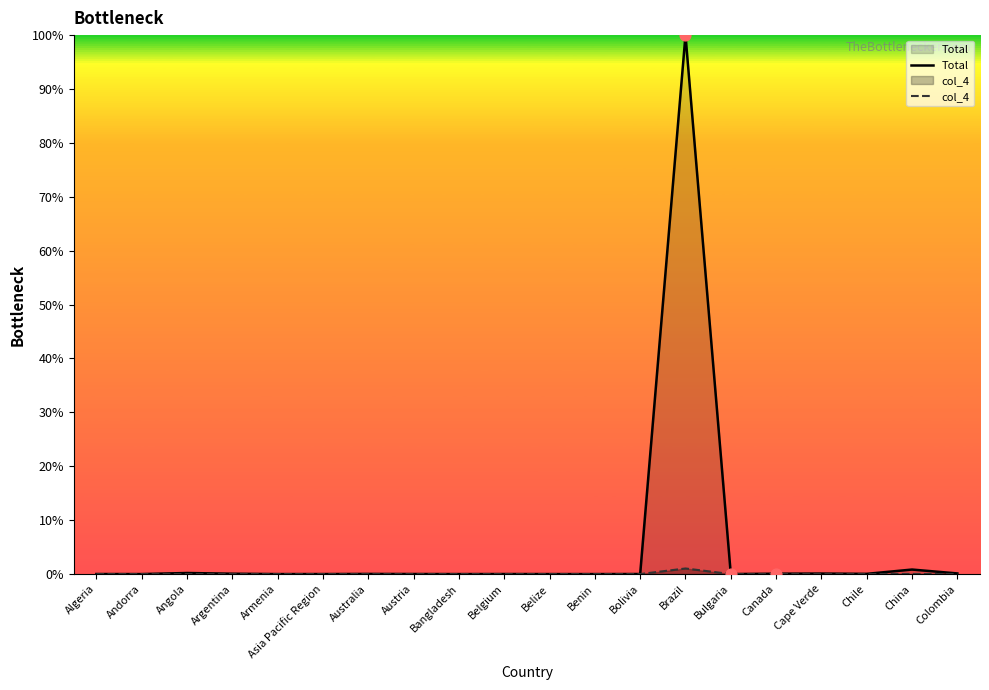

At which category is the sum across all series the highest?

Brazil